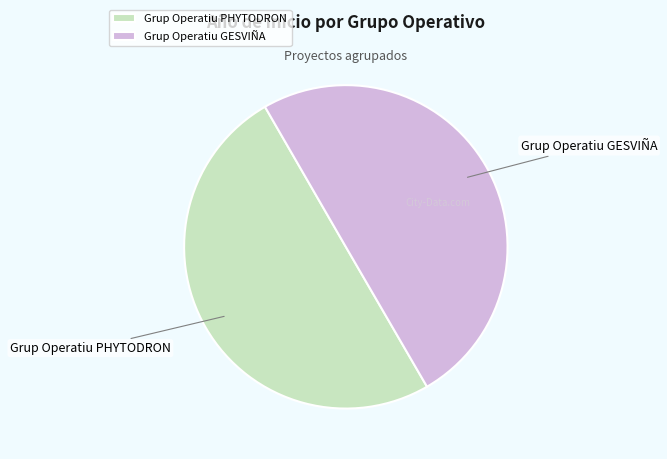

Approximately how many times larger is the value at Grup Operatiu GESVIÑA compared to Grup Operatiu PHYTODRON?

1.0